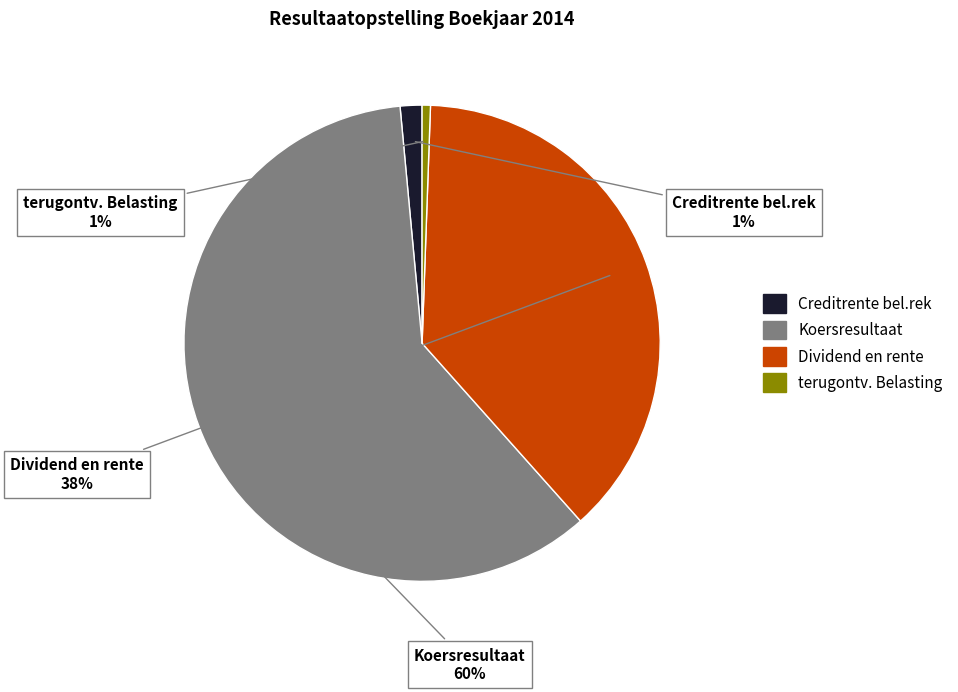

Does Dividend en rente represent more than half of the total?

No